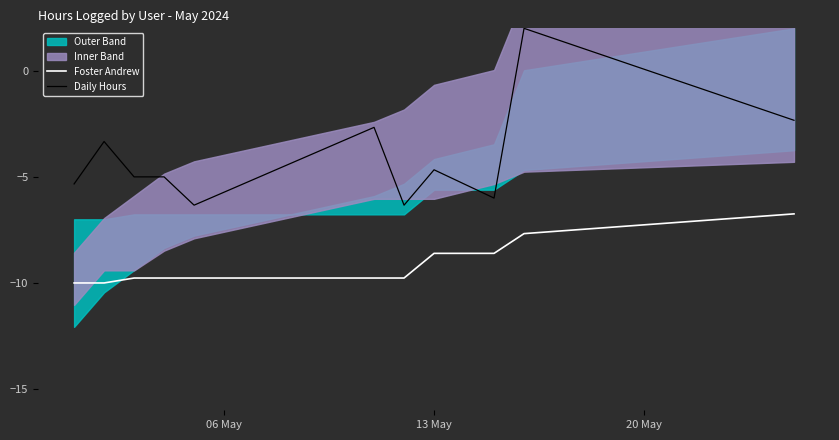

What is the highest value of the Foster Andrew series?

-6.7